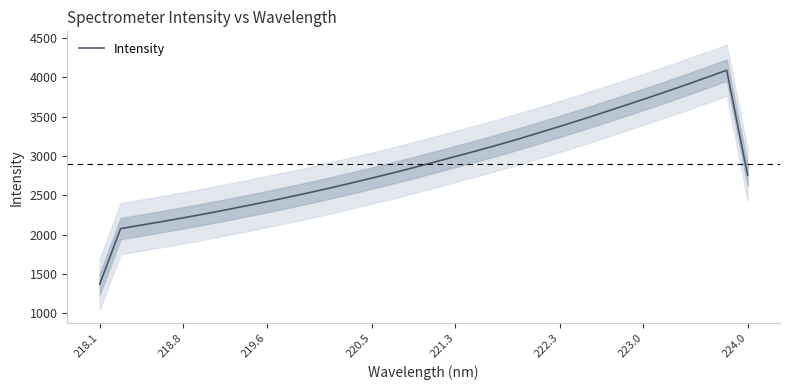

Which category has the lowest value in the Intensity series?

218.1